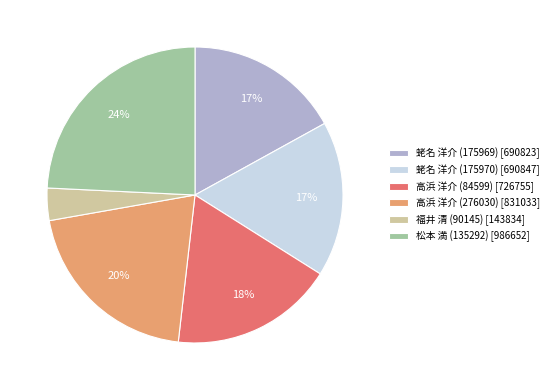

Approximately how many times larger is the value at 蛯名 洋介 (175969) [690823] compared to 蛯名 洋介 (175970) [690847]?

1.0